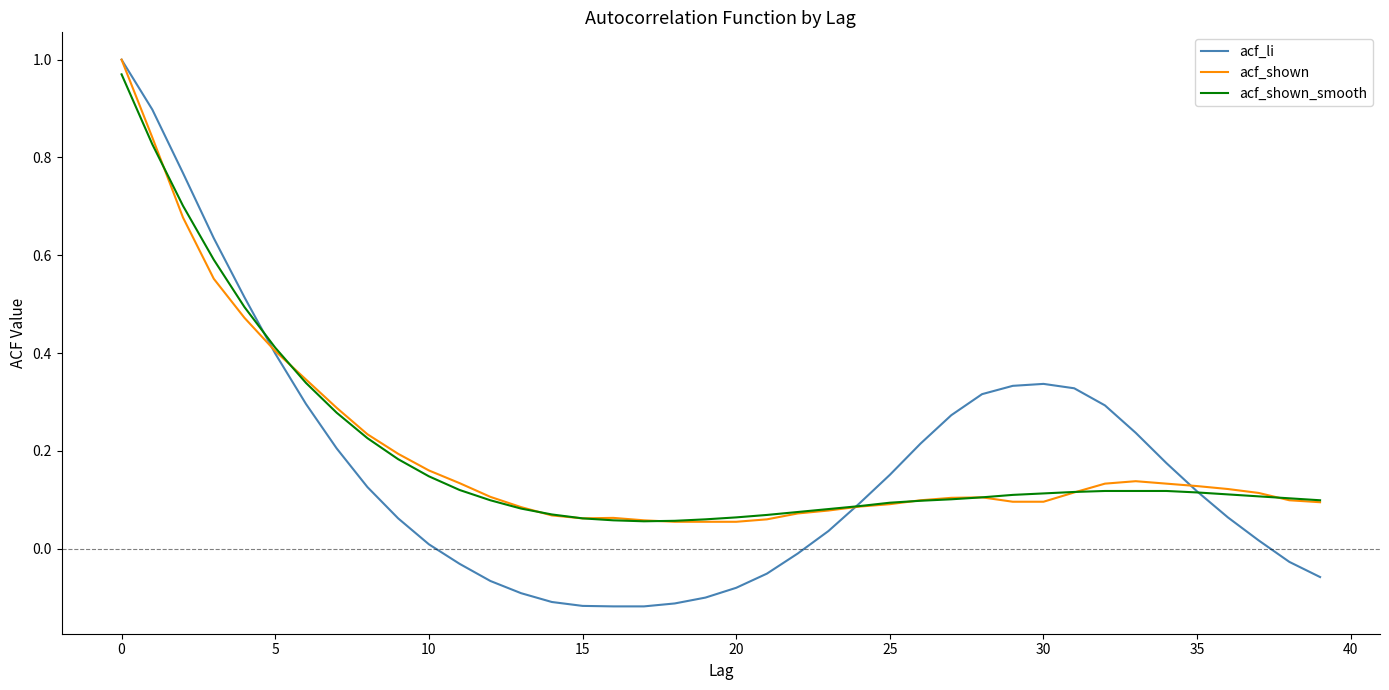

Which series has the widest spread of values?

acf_li